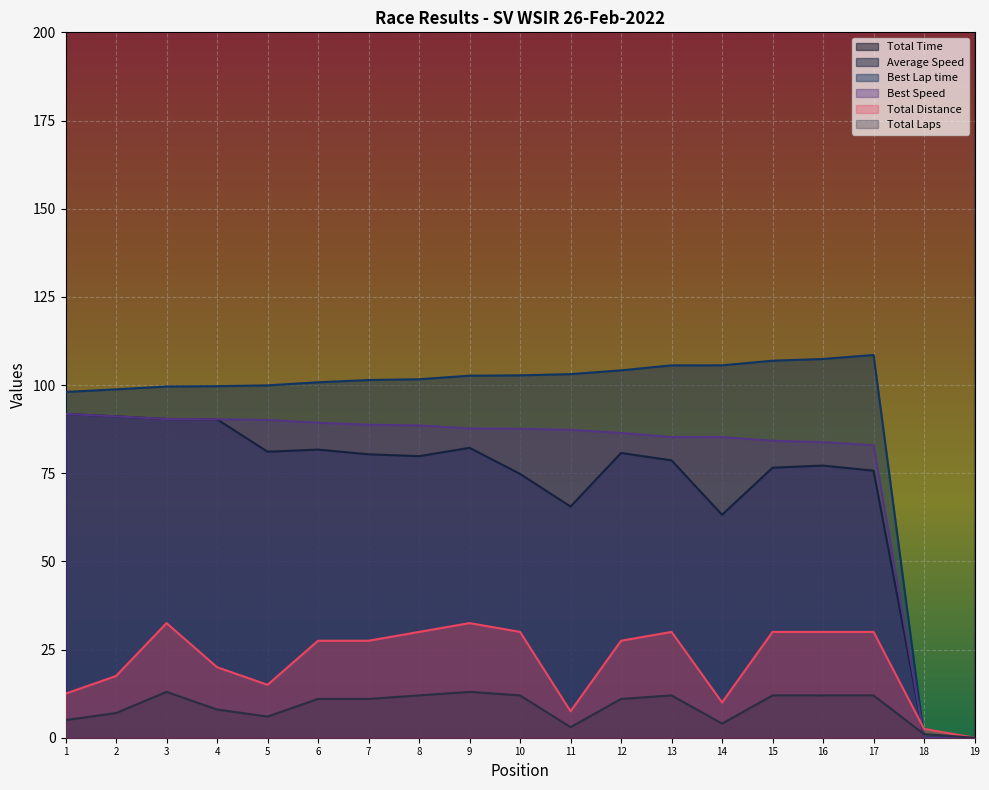

What is the highest value of the Total Laps series?

13.0